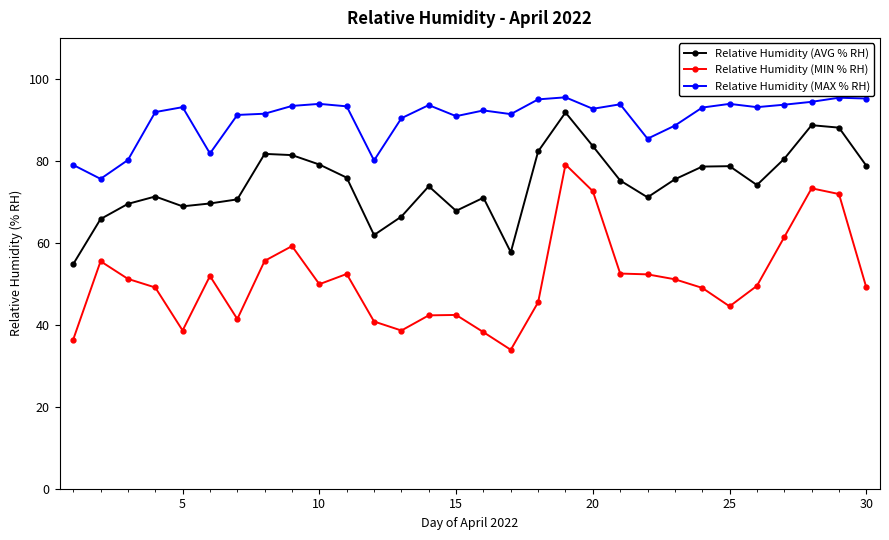

What are all the series names shown in the legend?

Relative Humidity (AVG % RH), Relative Humidity (MIN % RH), Relative Humidity (MAX % RH)